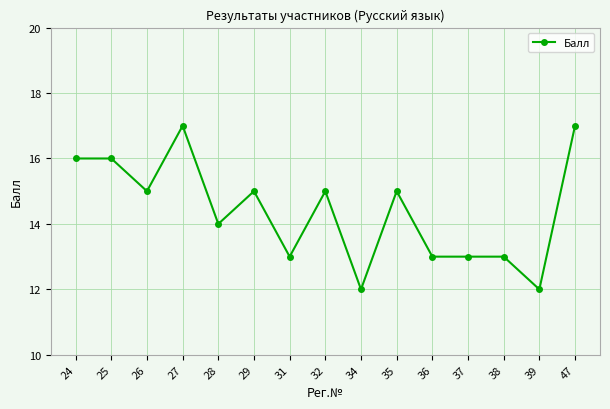

True or false: the data shows 18 at 39.

False